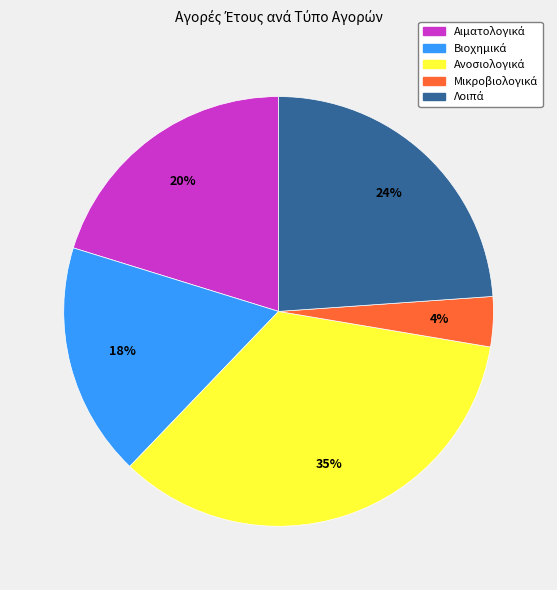

How many segments does this pie chart have?

5